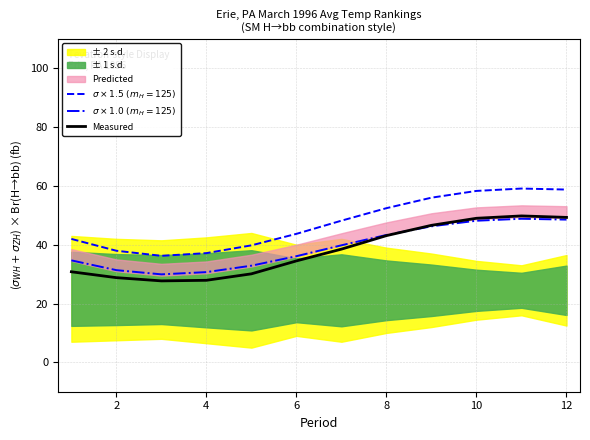

The $\sigma \times 1.5\ (m_H=125)$ series shows 58.3 at 10. True or false?

True